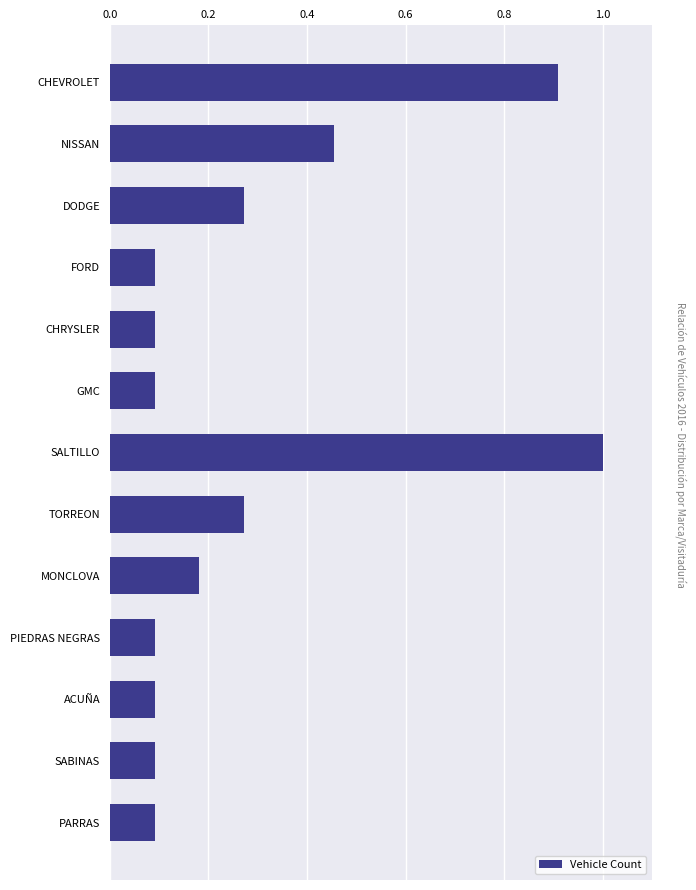

What is the difference between the maximum and minimum values?

0.9